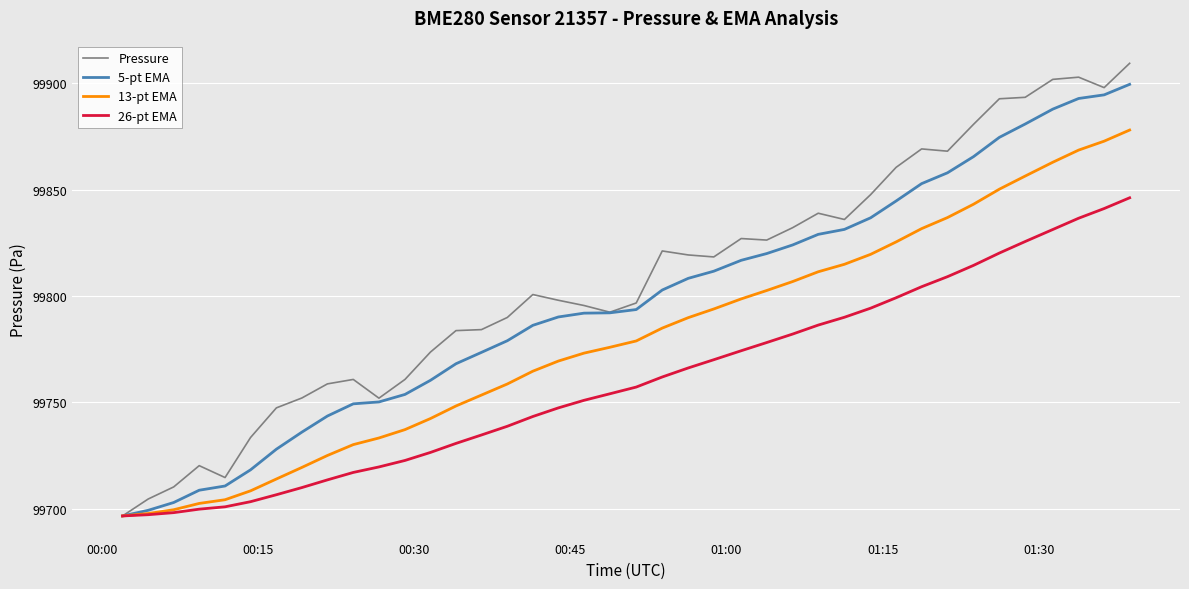

List the series in order of their peak value, highest first.

Pressure, 5-pt EMA, 13-pt EMA, 26-pt EMA